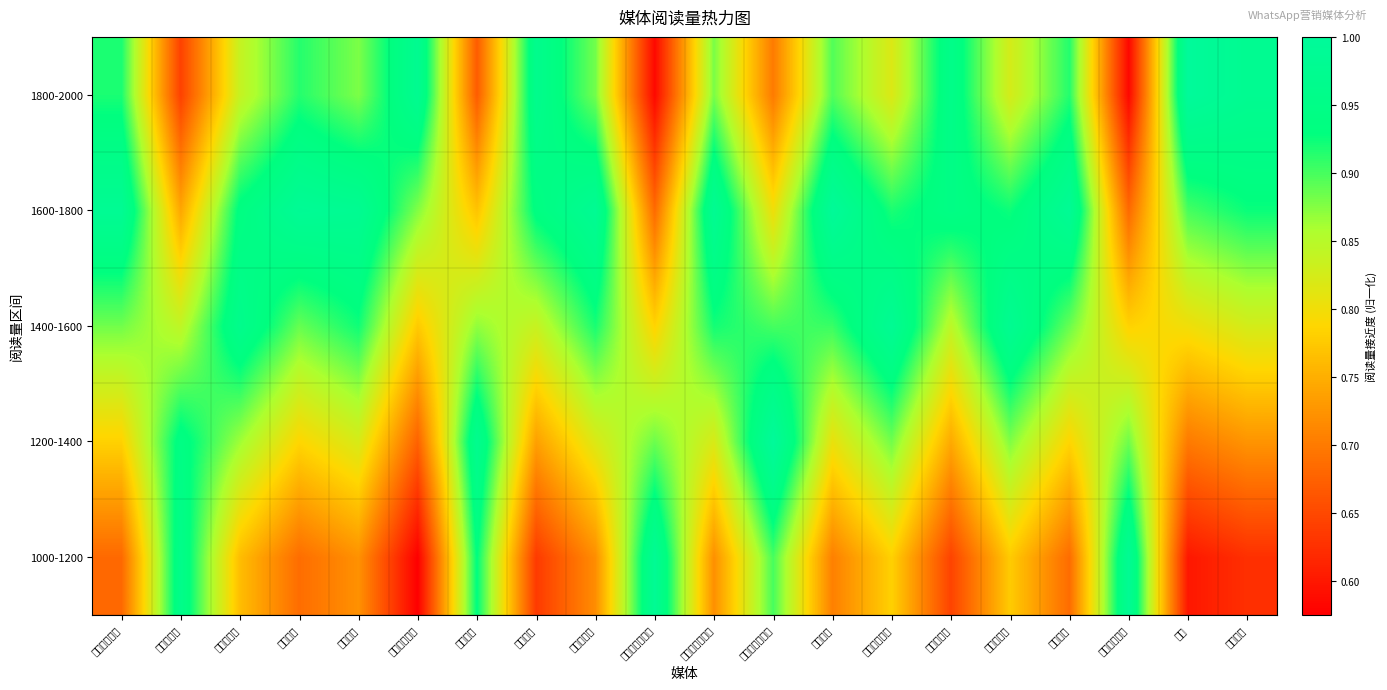

Which series has the widest spread of values?

1800-2000